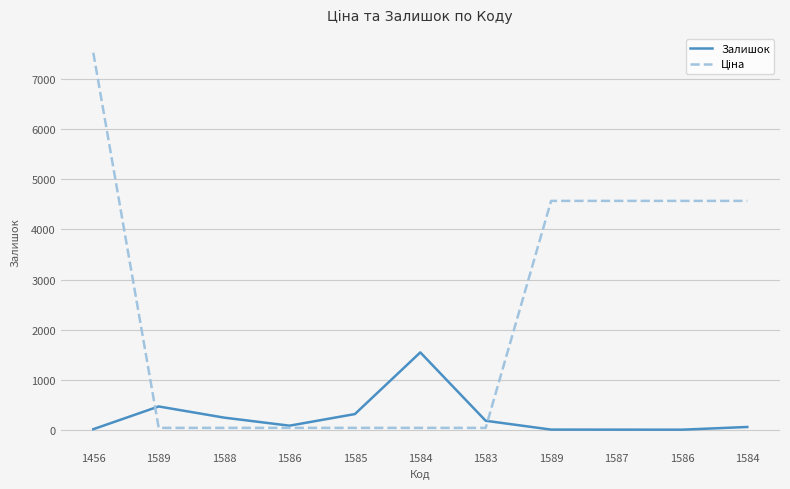

Does the chart have visible grid lines?

Yes